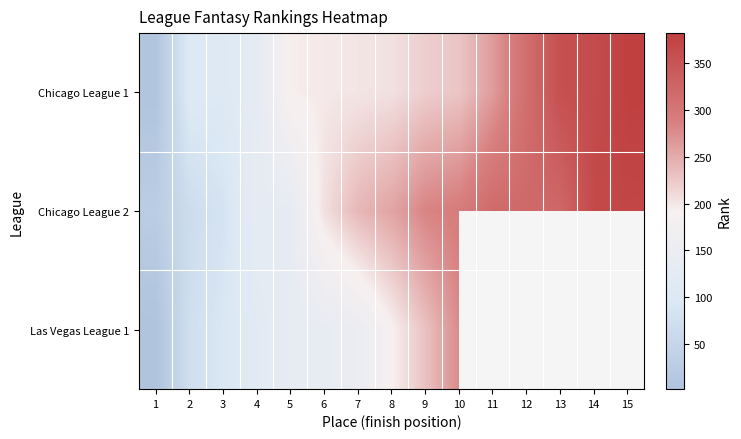

Between 11 and 9, which is larger?

11